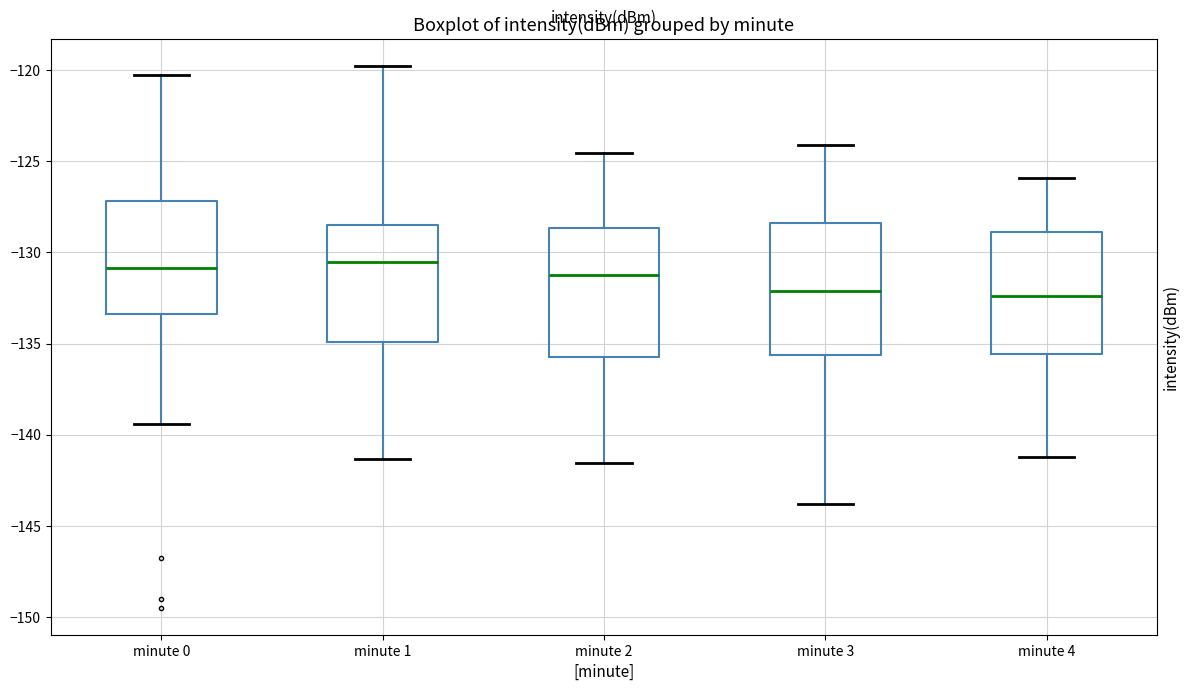

Where does the median line of the box for minute 1 sit on the y-axis? The values are not printed on the chart, so give them approximately, as read against the axis.

-130.5